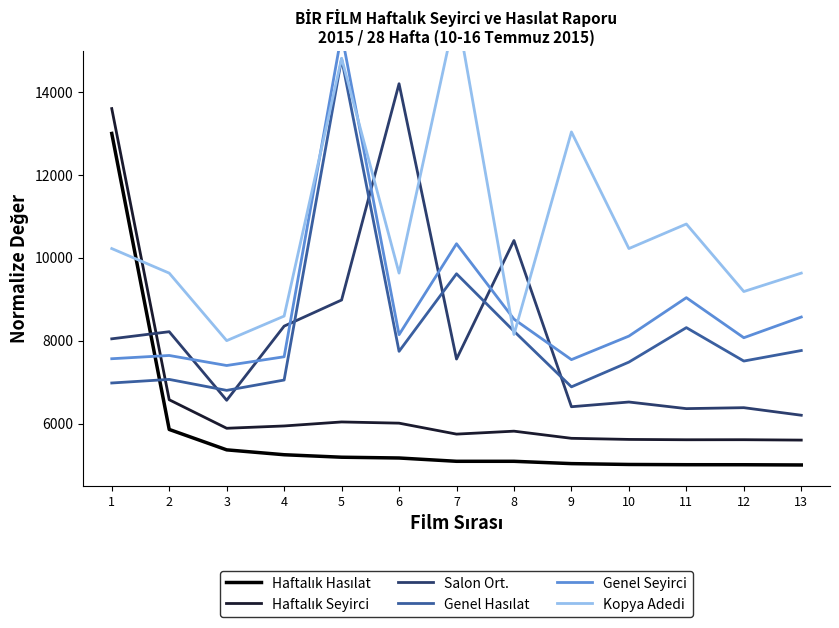

Which category has the lowest value in the Salon Ort. series?

13